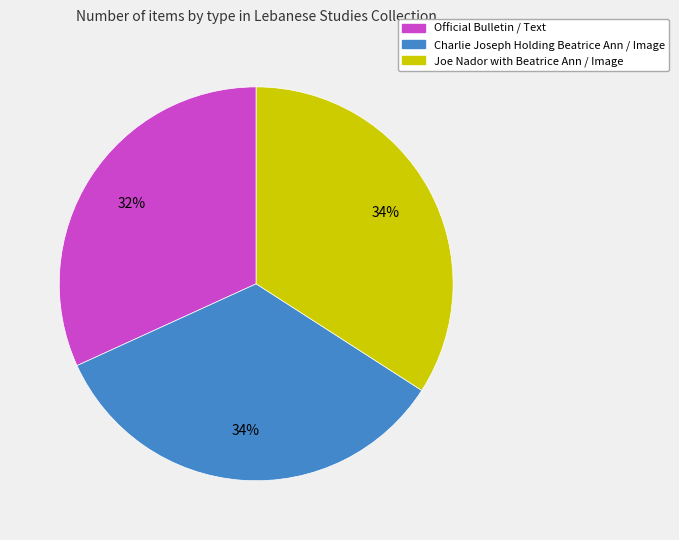

Which slice is the smallest?

Official Bulletin / Text